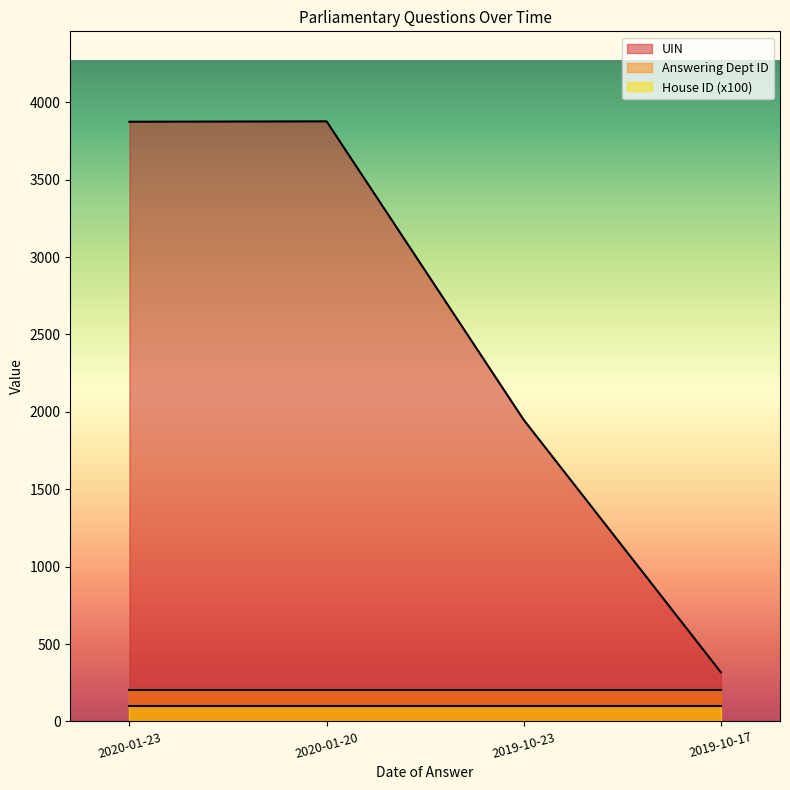

Which has a higher value, 2020-01-20 or 2020-01-23?

2020-01-20